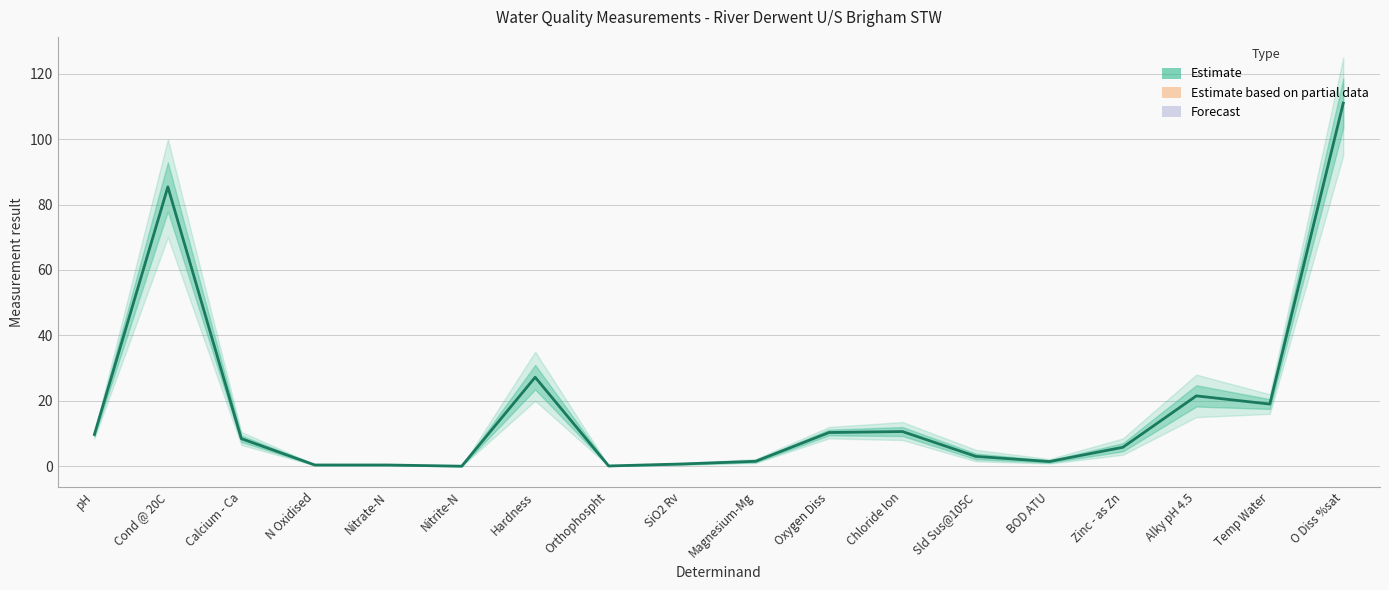

How many data points does each series have?

18